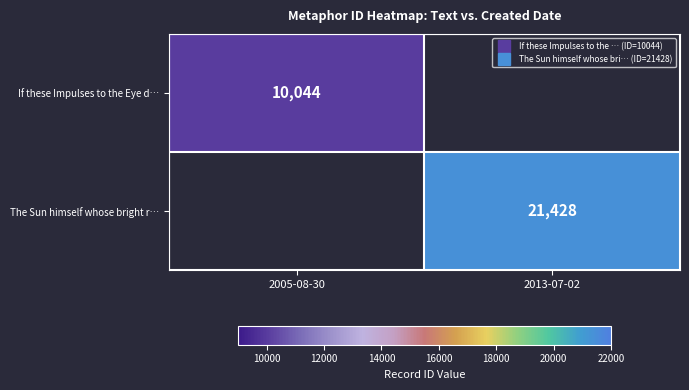

Is the value of If these Impulses to the Eye d… at 2013-07-02 greater than the value of The Sun himself whose bright r… at 2005-08-30?

No